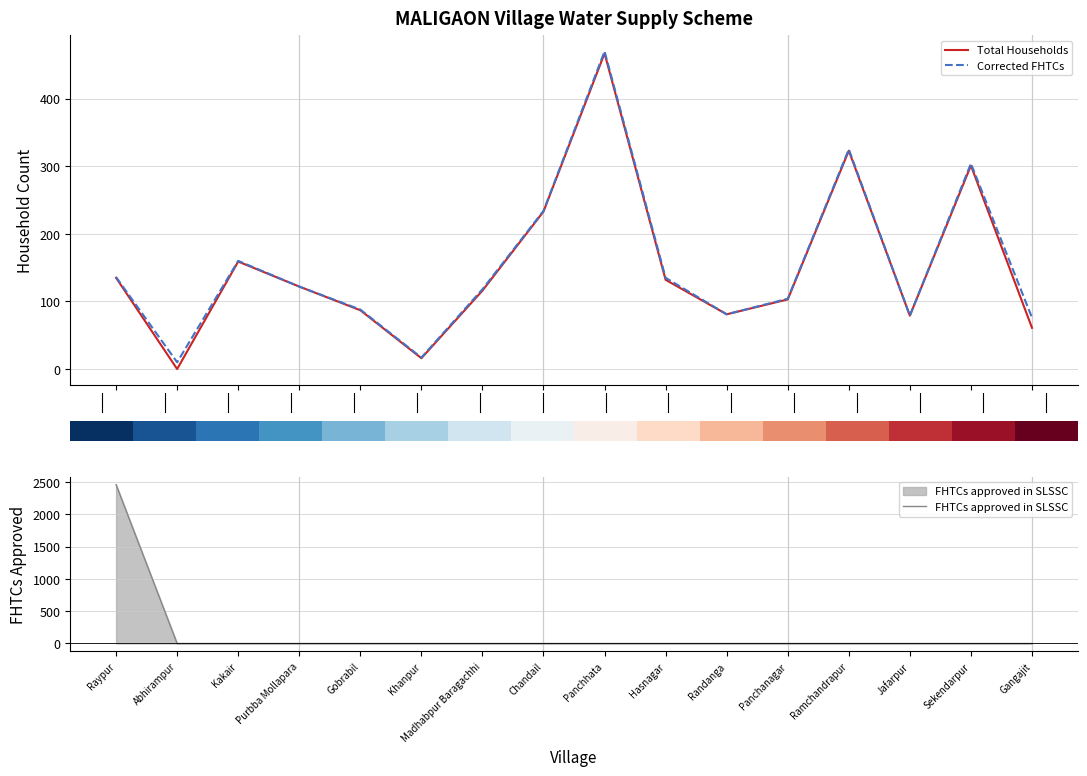

Is it true that FHTCs approved in SLSSC equals 0 at Abhirampur?

True